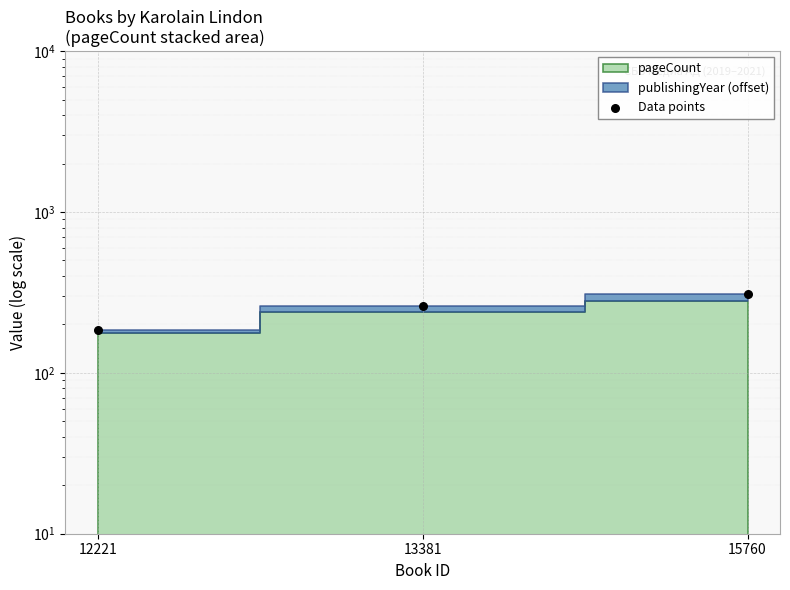

Between 13381 and 12221, which is larger?

13381